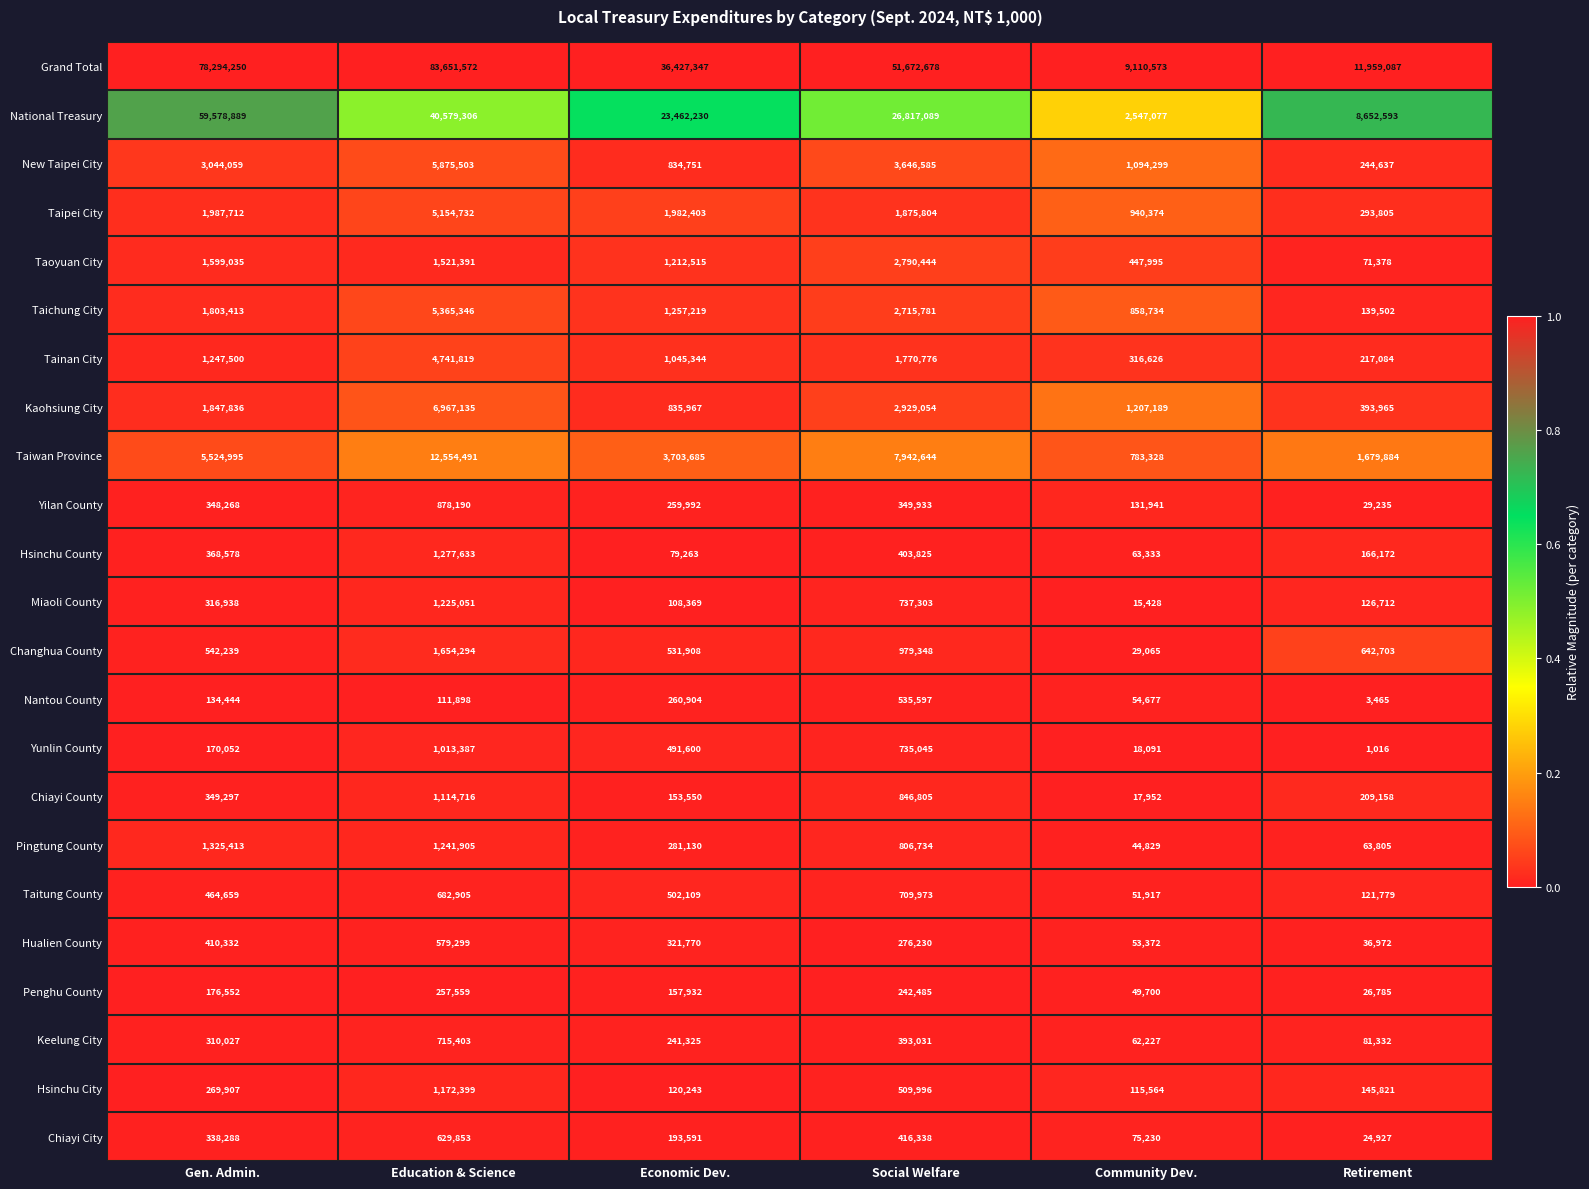

True or false: Penghu County has a value of 34402 at Community Dev..

False